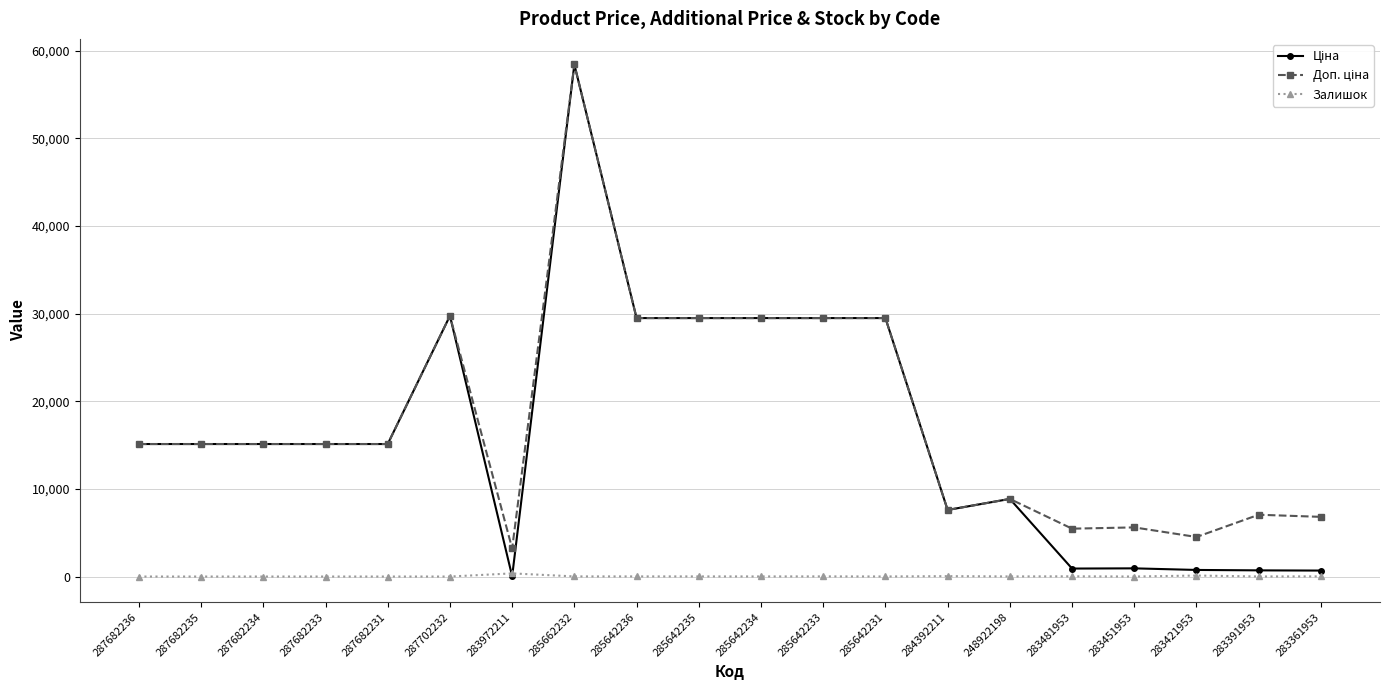

What is the total value across all series at 287682231?

30240.0